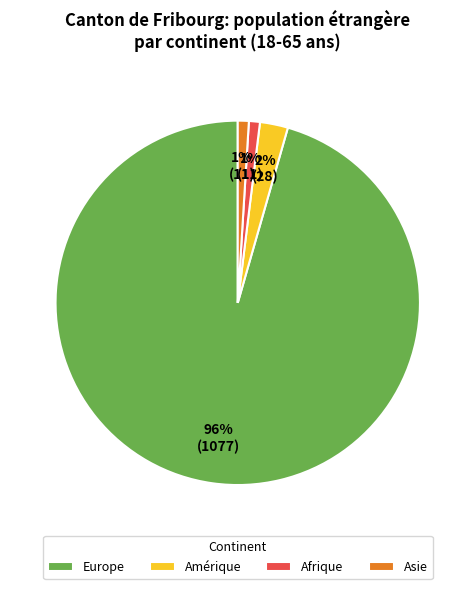

What percentage is the Amérique slice, to the nearest percent?

2%